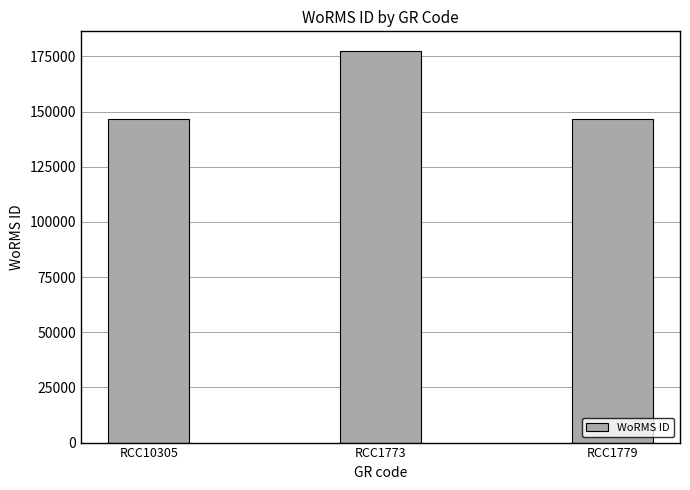

What is the difference between the values at RCC1779 and RCC1773?

30939